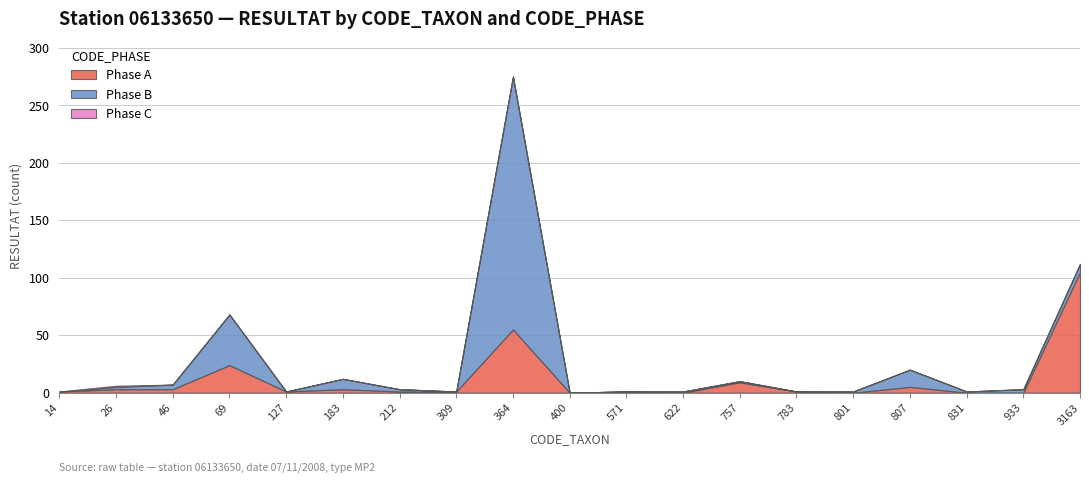

Which label corresponds to the largest value in the chart?

364